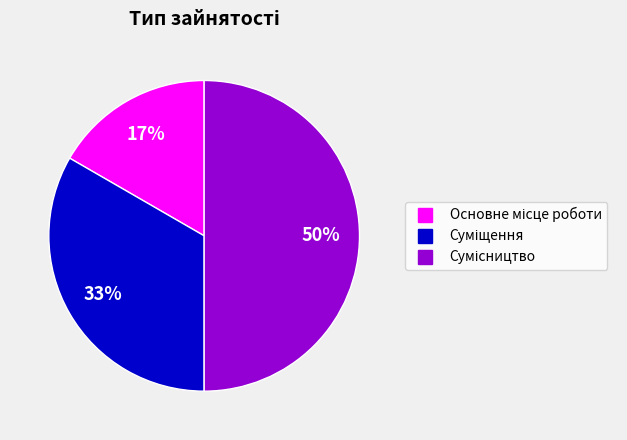

To the nearest percent, what is the difference between the largest and smallest slice percentages?

33%